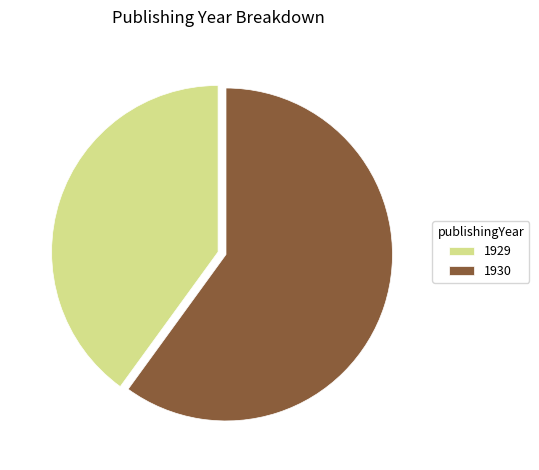

Does 1929 account for over 50% of the chart?

No